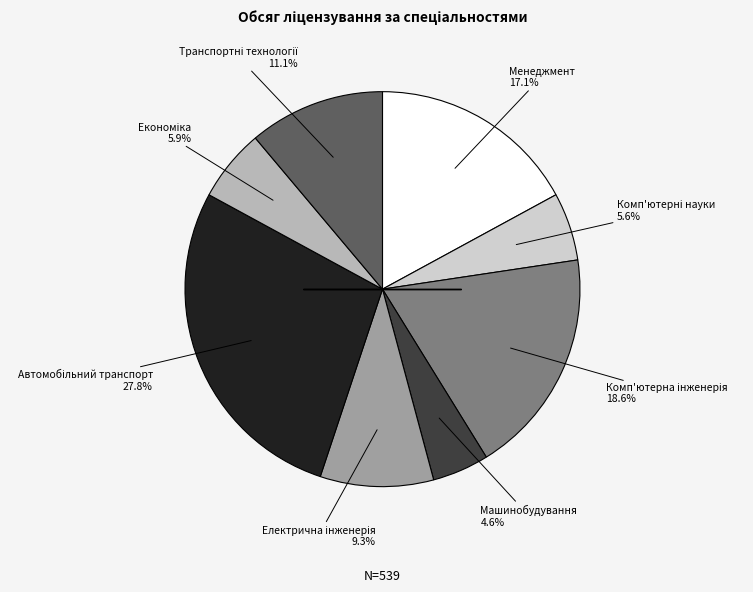

Is there a majority slice in this chart?

No